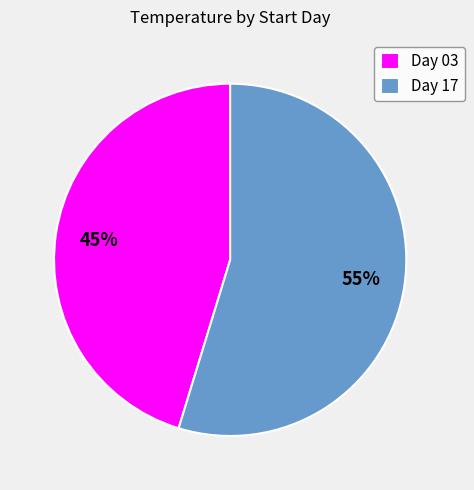

The Day 17 slice represents 62% of the pie. True or false?

False